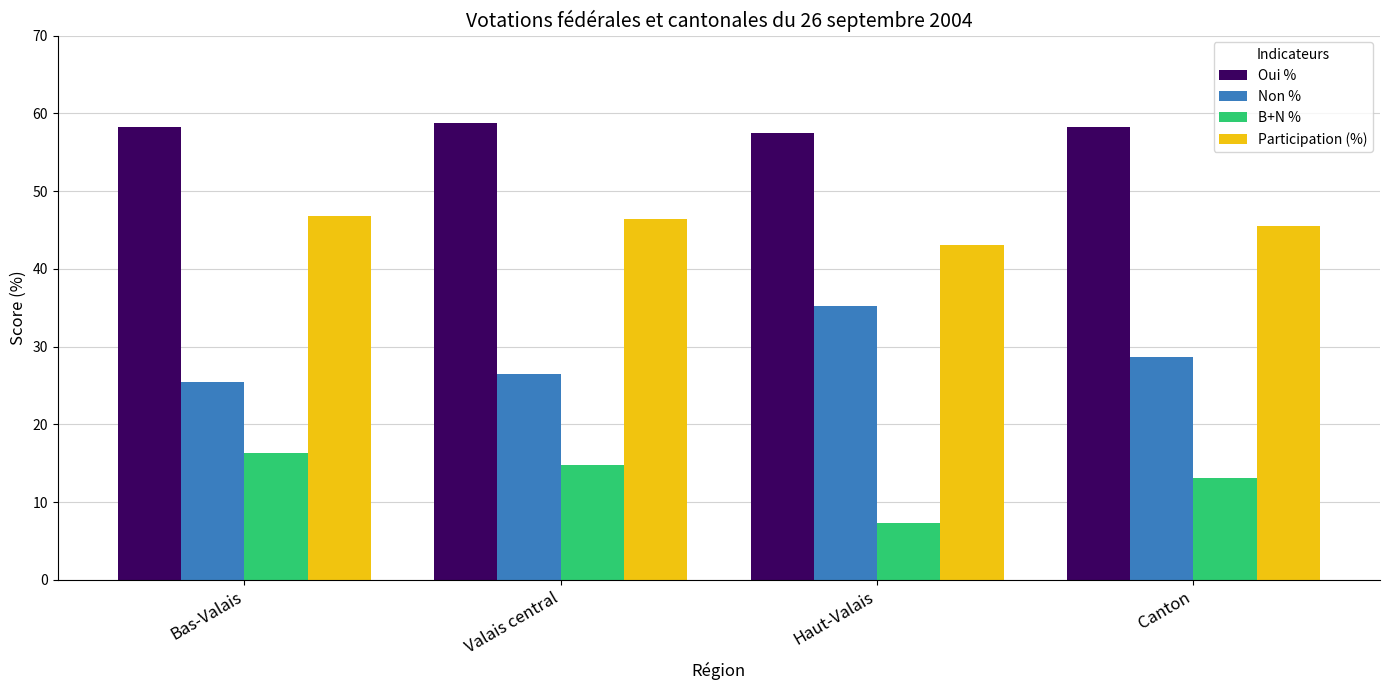

How many bars are there in total?

16